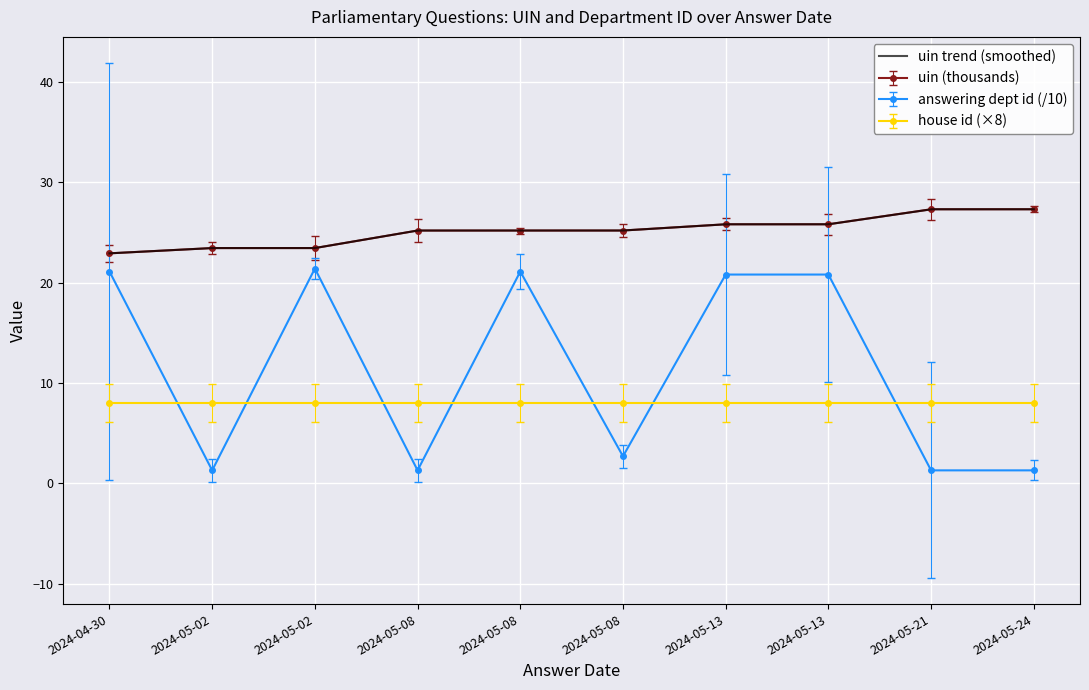

What is the sum of the answering_dept_id values at 2024-05-13 and 2024-05-24?

22.1